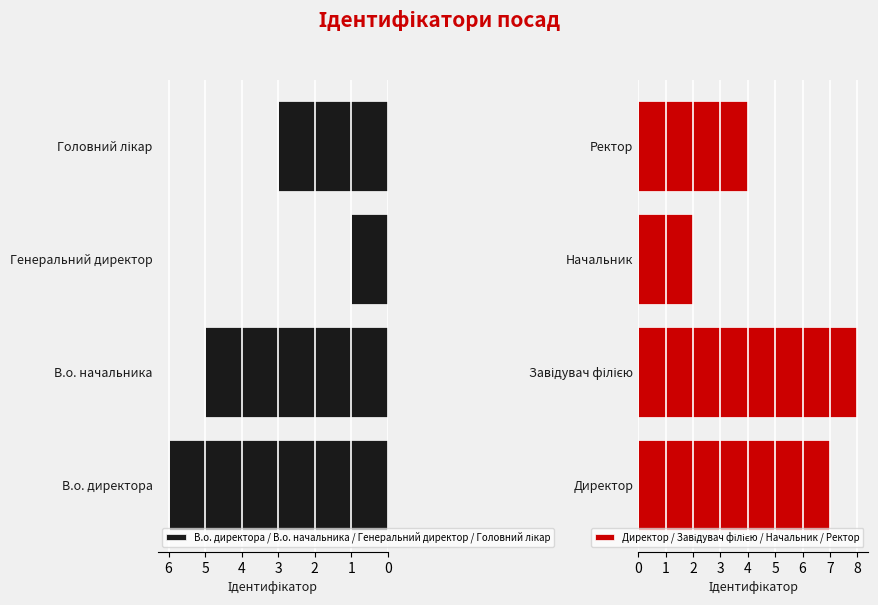

The value of В.о. директора / В.о. начальника / Генеральний директор / Головний лікар at В.о. начальника is 3. True or false?

False